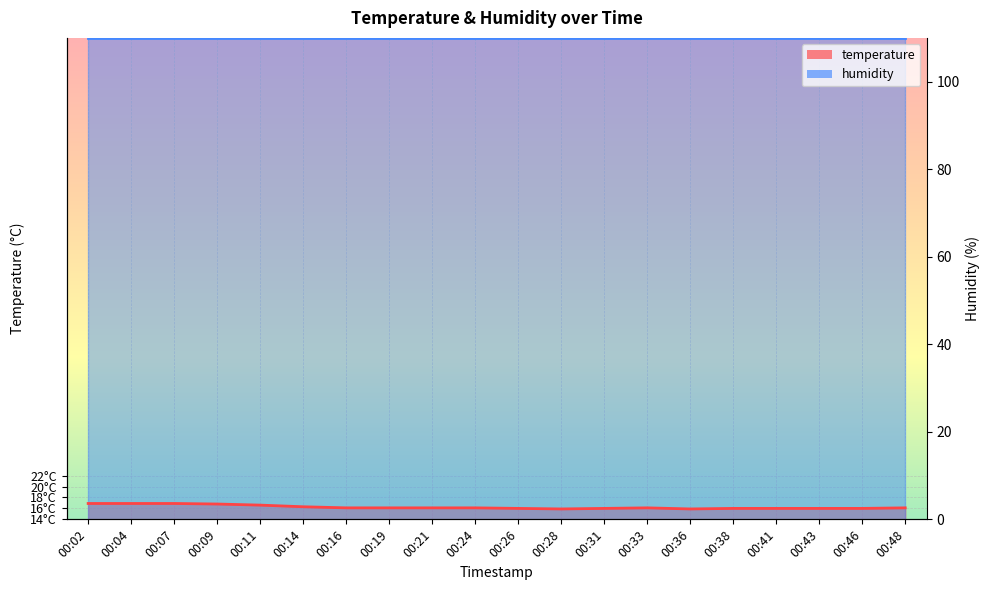

What is the ratio of the value at 00:31 to the value at 00:48?

1.0